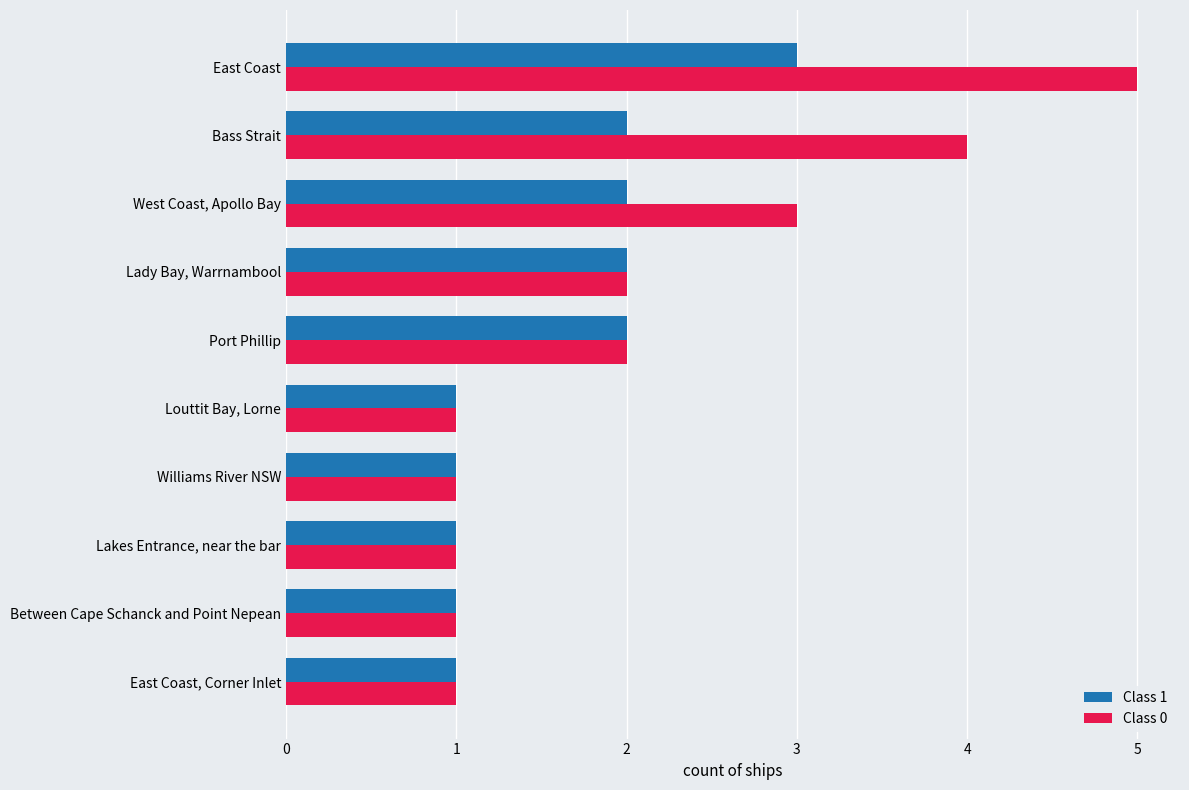

How many categories are shown in the chart?

10